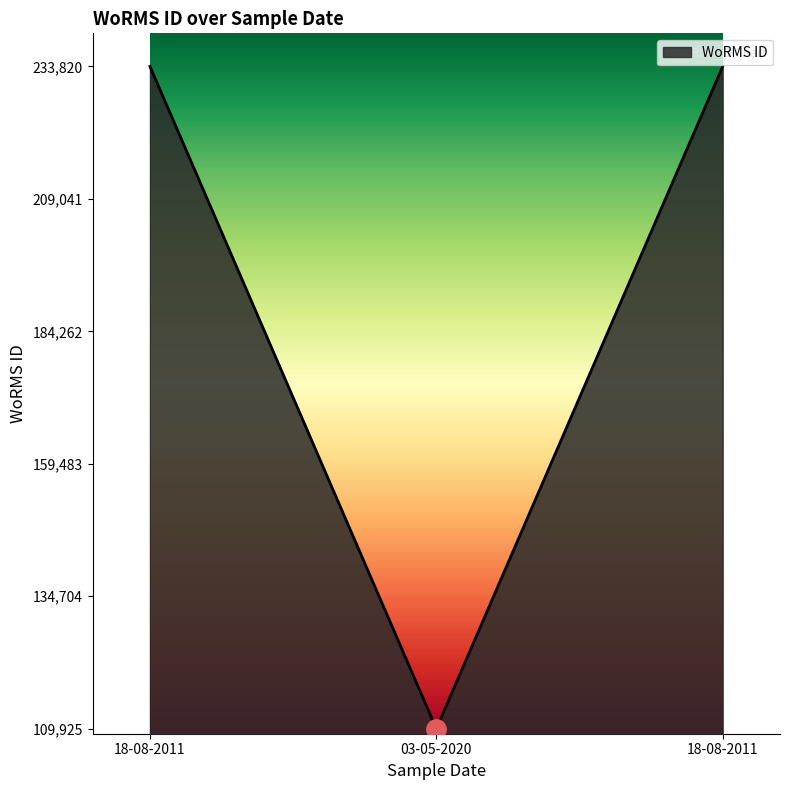

How many lines are shown in the chart?

1